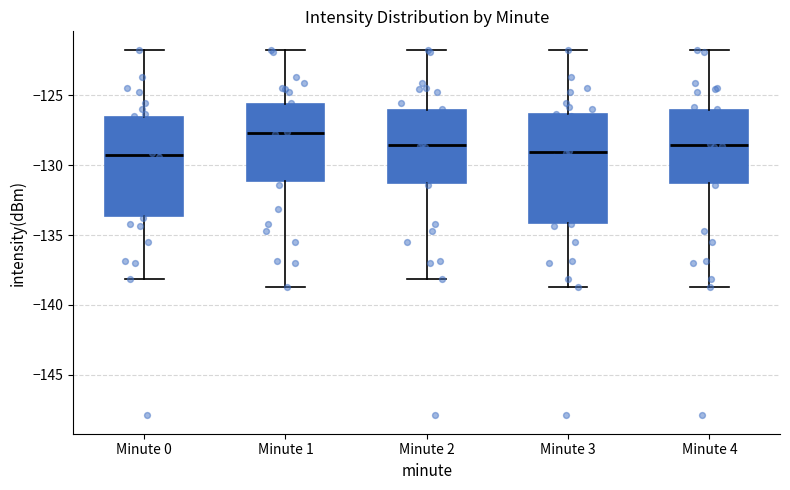

Reading left to right, read every box against the y-axis: the position of its median line, the range the box covers, and the ends of its whiskers. The values are not printed on the chart, so give them approximately, as read against the axis.

Minute 0: median -129.5, box -133.5 to -126.5, whiskers -138.0 to -121.5
Minute 1: median -127.5, box -131.0 to -125.5, whiskers -138.5 to -121.5
Minute 2: median -128.5, box -131.5 to -126.0, whiskers -138.0 to -121.5
Minute 3: median -129.0, box -134.0 to -126.5, whiskers -138.5 to -121.5
Minute 4: median -128.5, box -131.5 to -126.0, whiskers -138.5 to -121.5